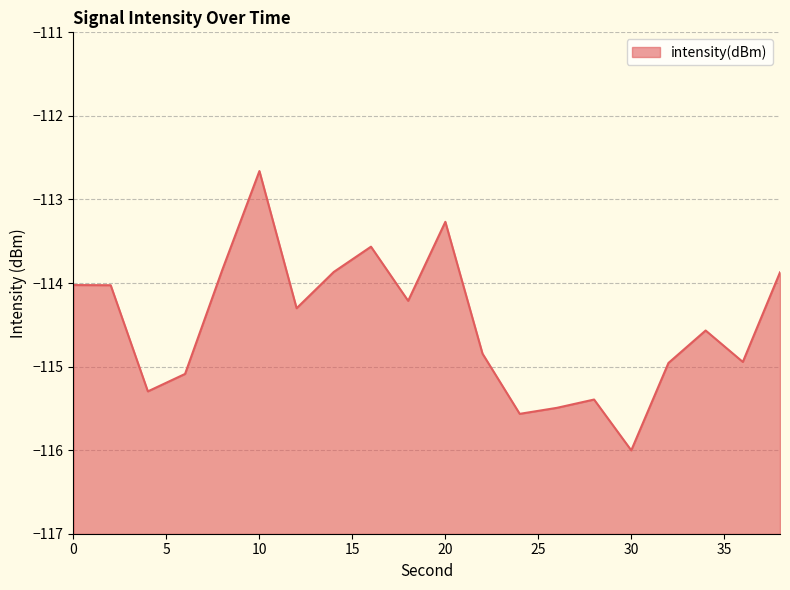

What is the change in value from 4 to 8?

+1.5